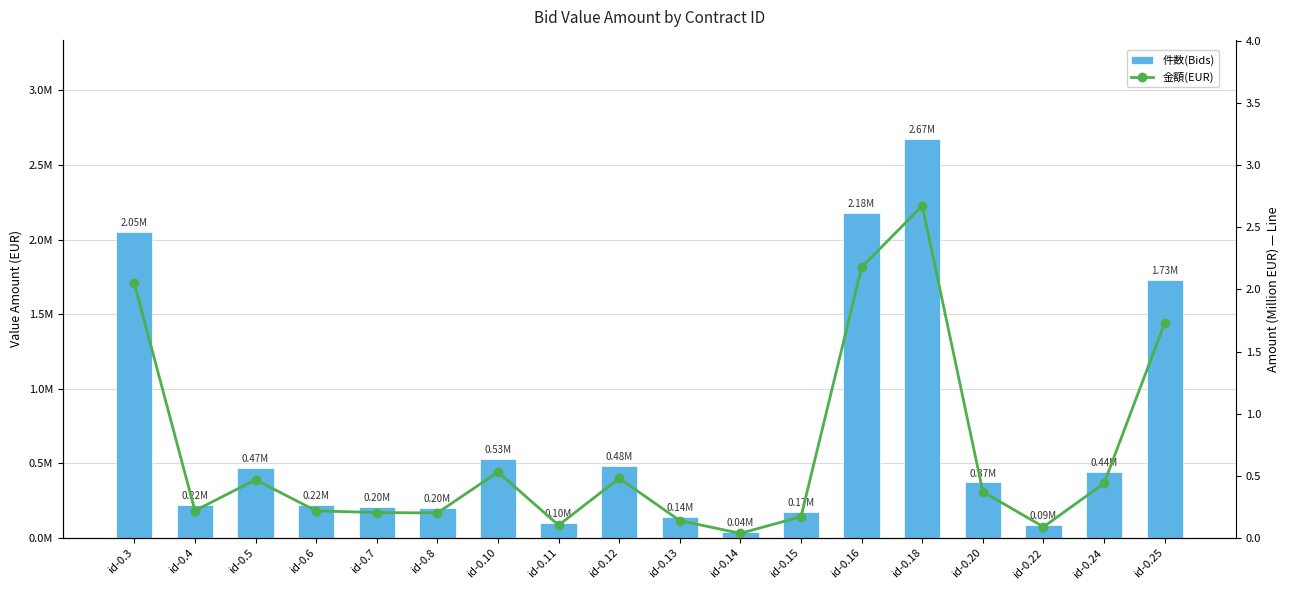

Which series changed the most between id-0.16 and id-0.24?

件数(Bids)